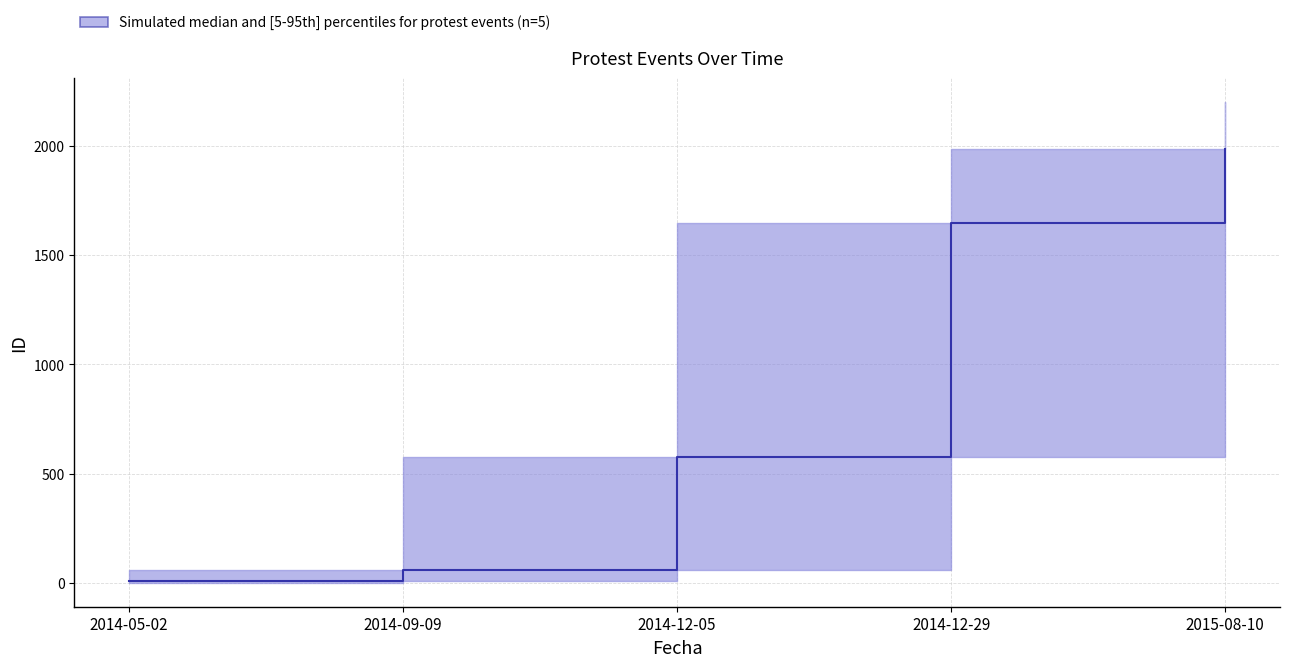

Approximately how many times larger is the value at 2014-05-02 compared to 2014-09-09?

0.1